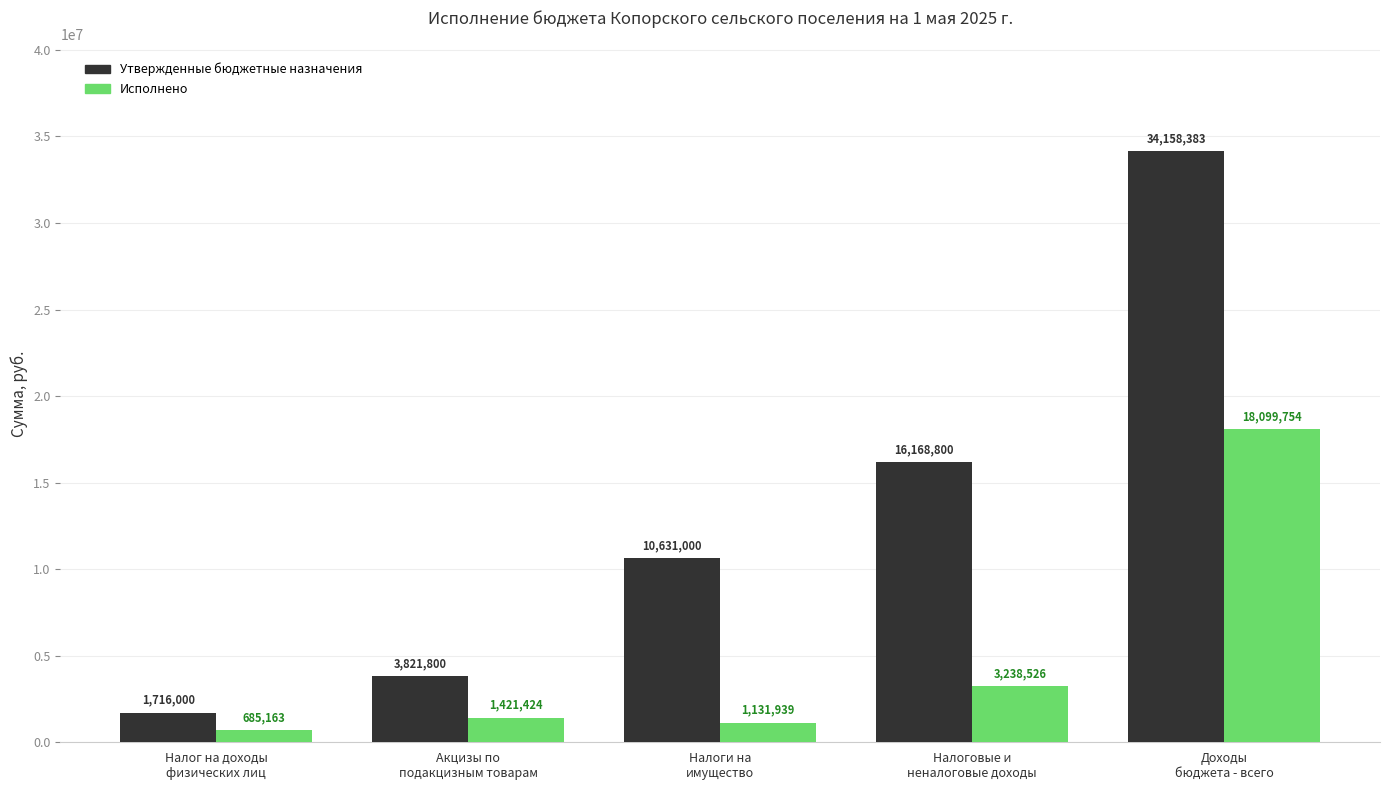

Which series has the largest range (max minus min)?

Утвержденные бюджетные назначения